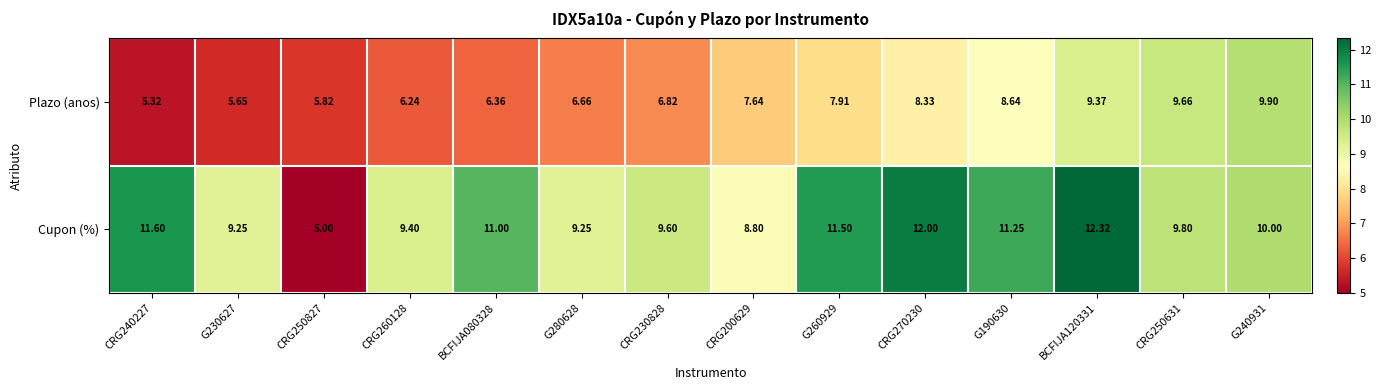

Which series changed the most between CRG260128 and G280628?

Plazo (anos)